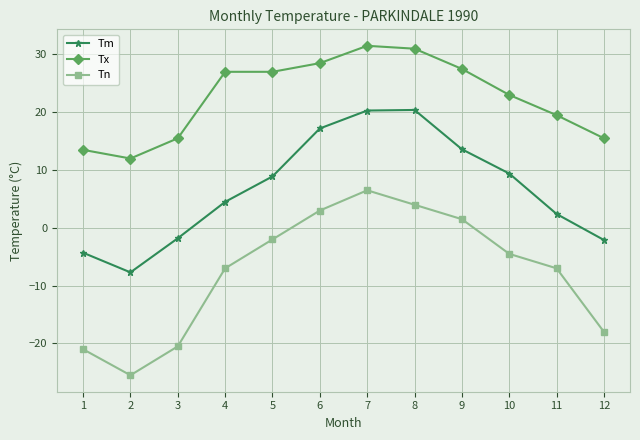

At which category does Tn reach its first local valley?

2